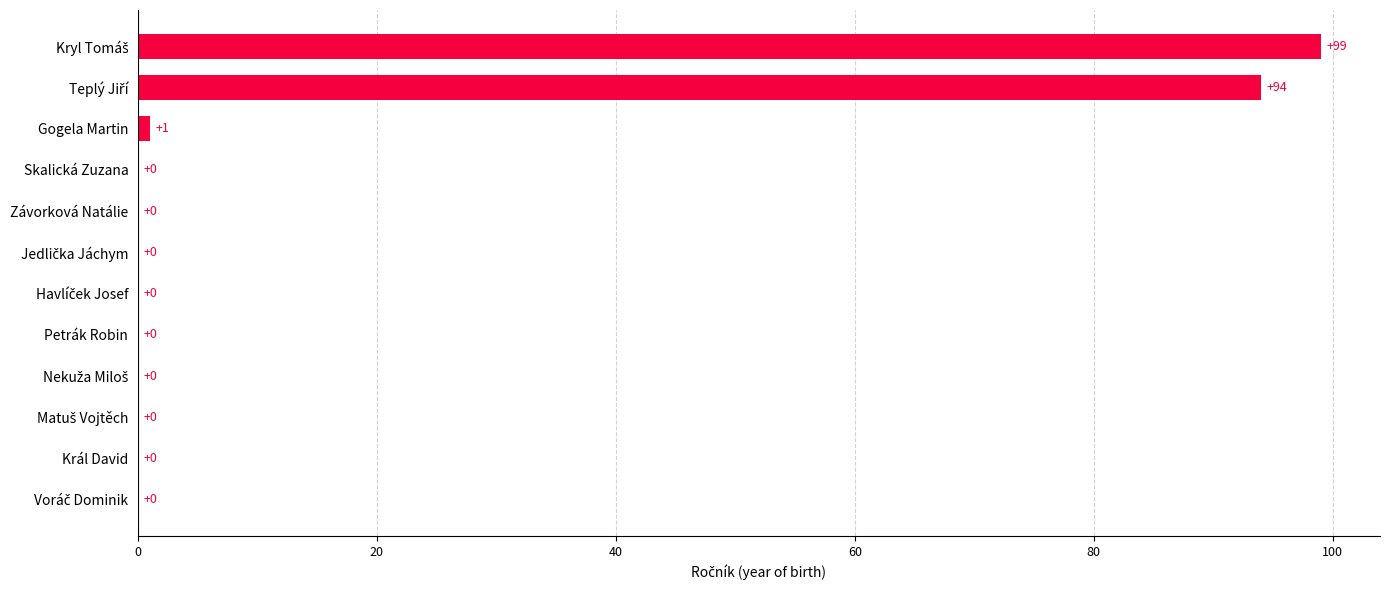

What is the sum of all values?

194